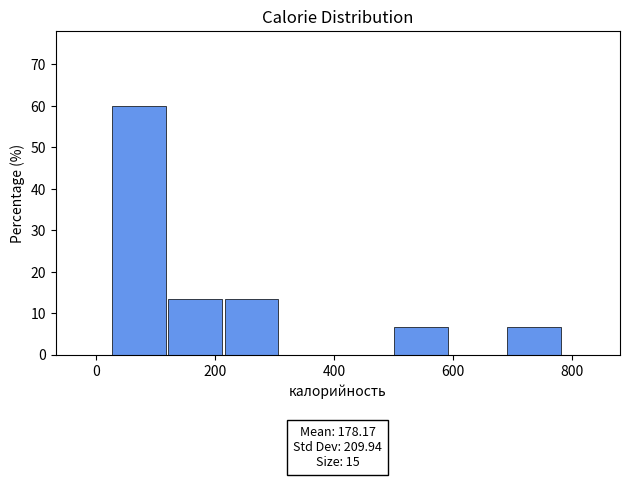

Over which range of the x-axis is the bar tallest?

20 to 120